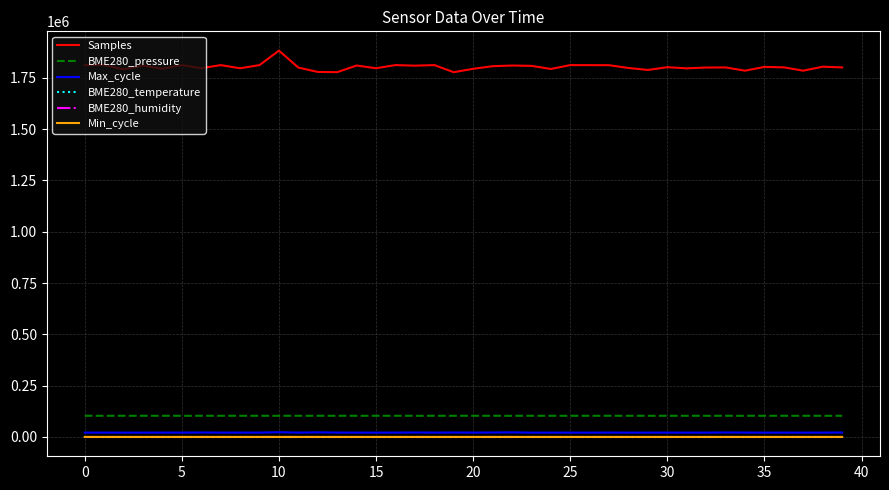

True or false: BME280_humidity and Max_cycle cross at least once.

False